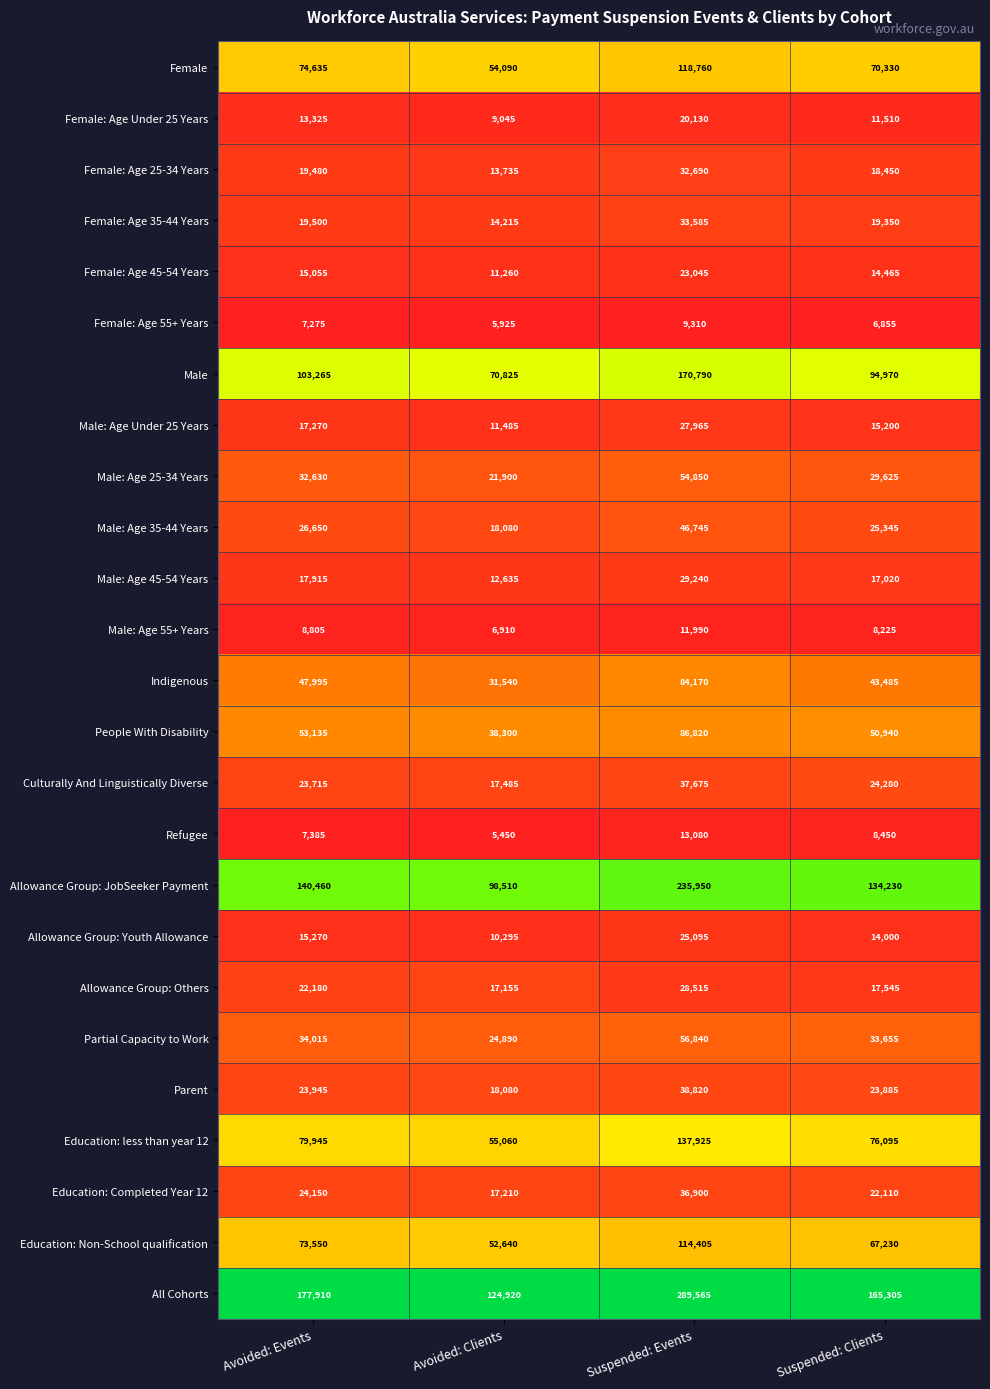

Rank the categories by Female value from highest to lowest.

Suspended: Events, Avoided: Events, Suspended: Clients, Avoided: Clients